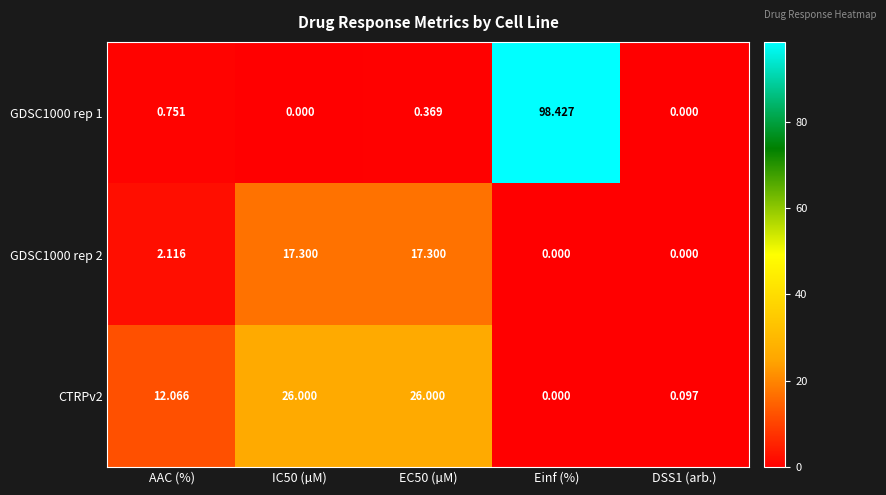

Count the number of data series in this chart.

3